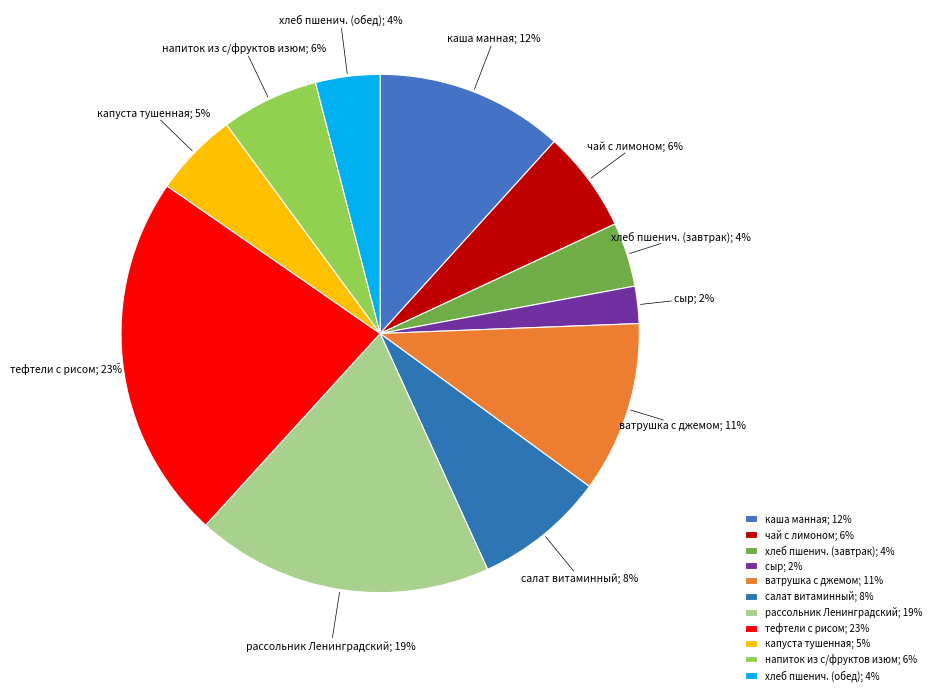

Which slice is the largest?

тефтели с рисом